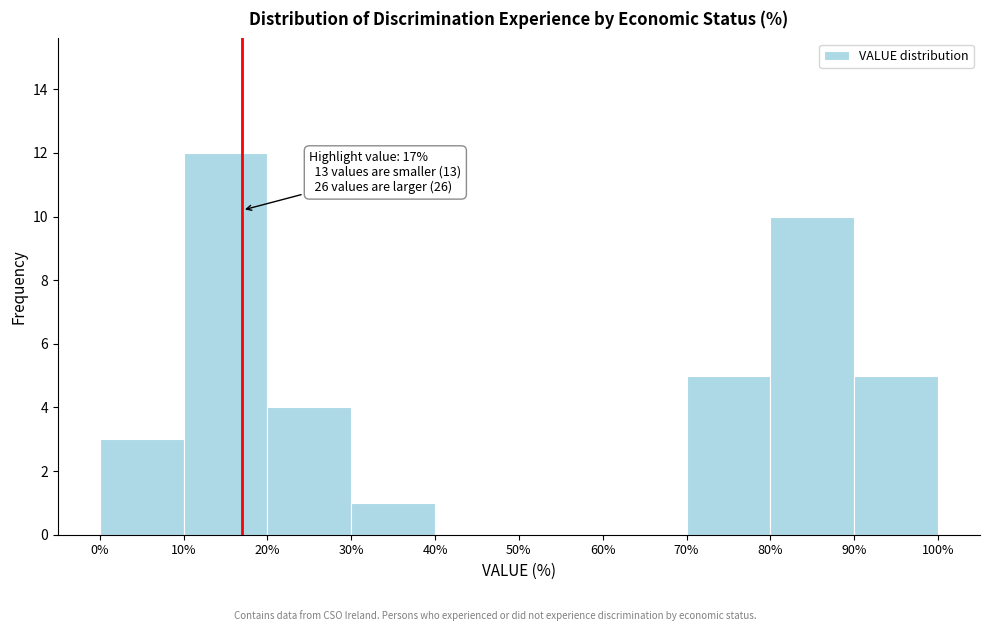

Which range on the x-axis has the tallest bar?

10% to 20%